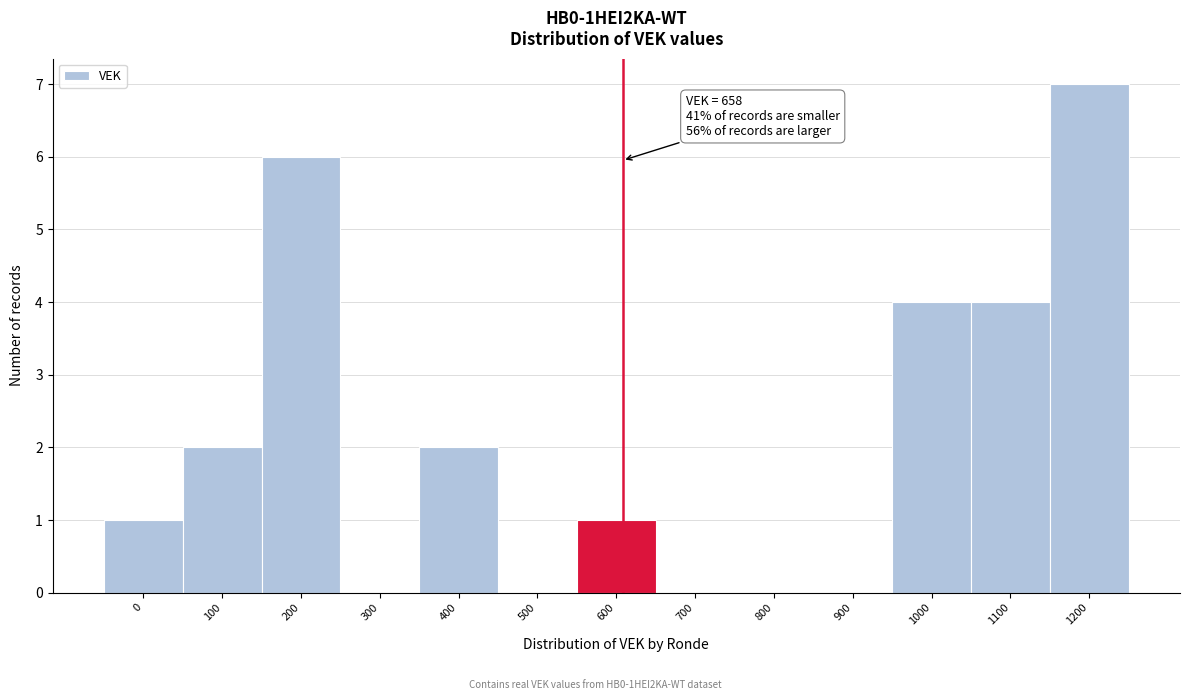

Reading left to right, transcribe all the data shown in this chart.

0=1	100=2	200=6	300=0	400=2	500=0	600=1	700=0	800=0	900=0	1000=4	1100=4	1200=7